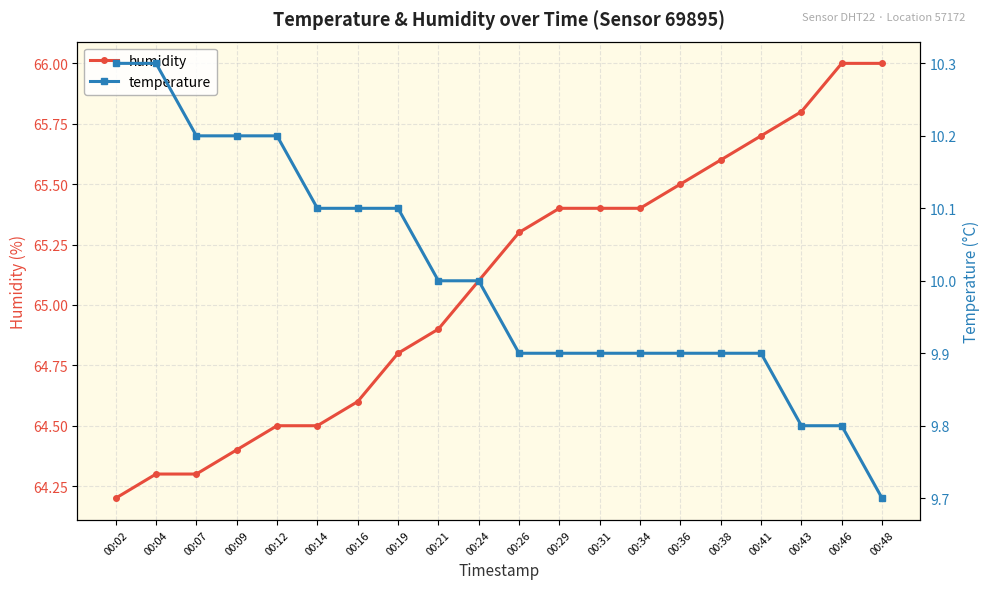

What is the maximum value shown in the chart?

66.0